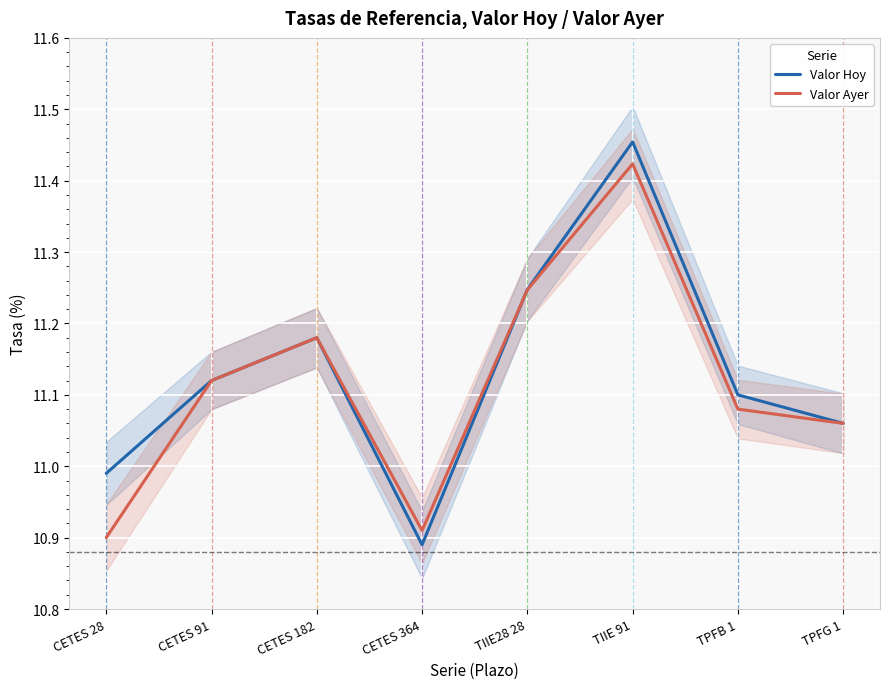

True or false: Valor Ayer and Valor Hoy intersect in this chart.

True